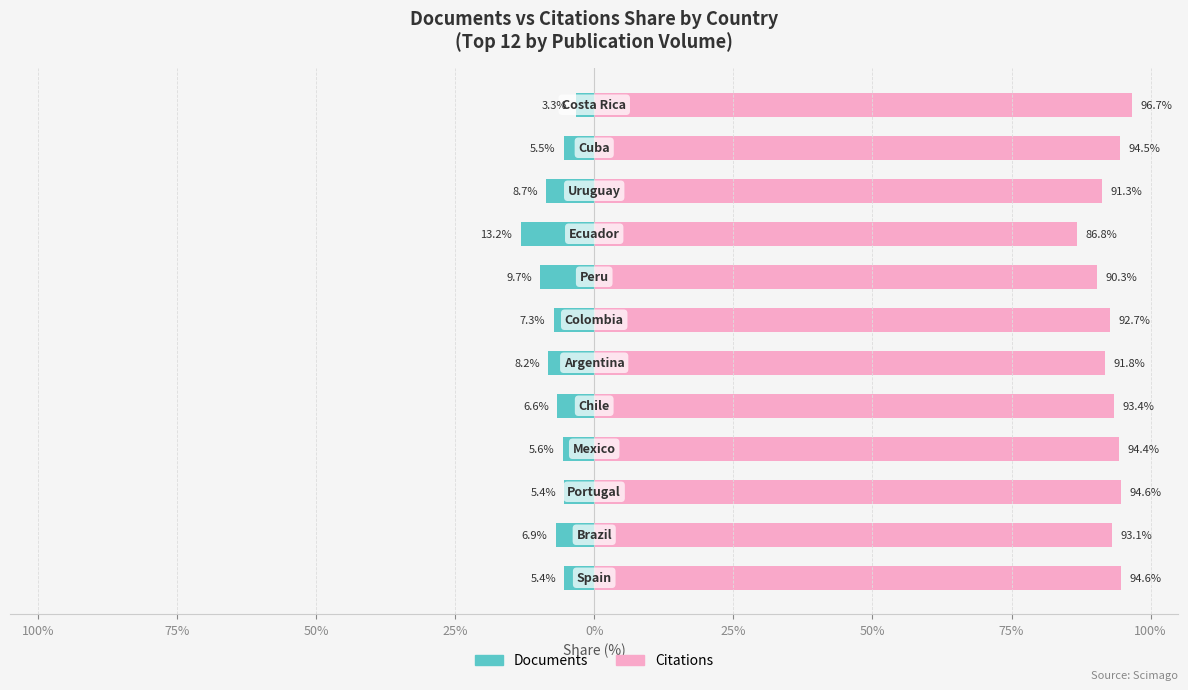

What are all the series names shown in the legend?

Documents, Citations